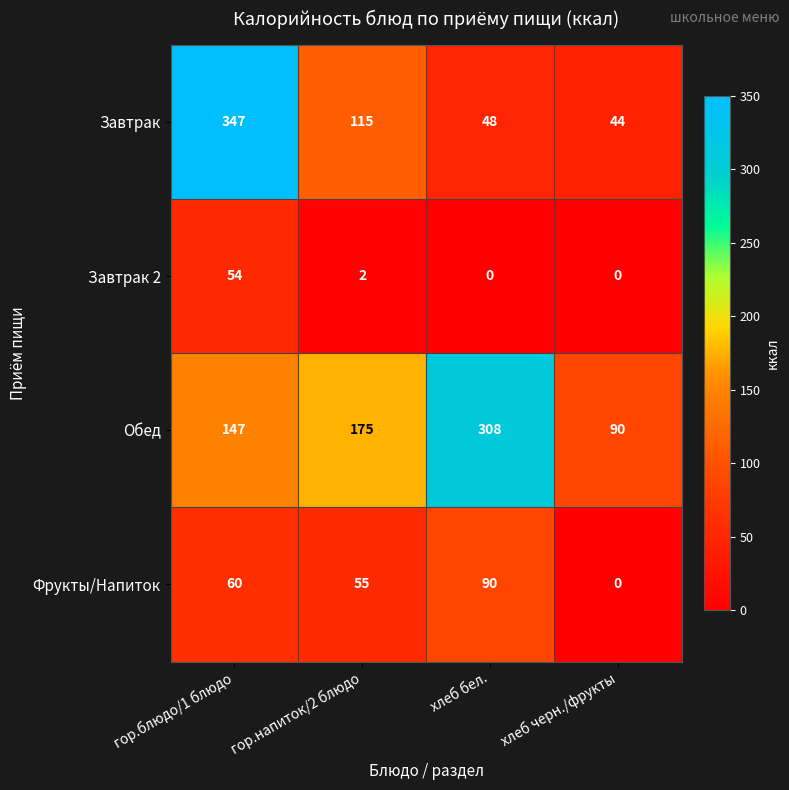

List the series in order of their overall mean, highest first.

Обед, Завтрак, Фрукты/Напиток, Завтрак 2